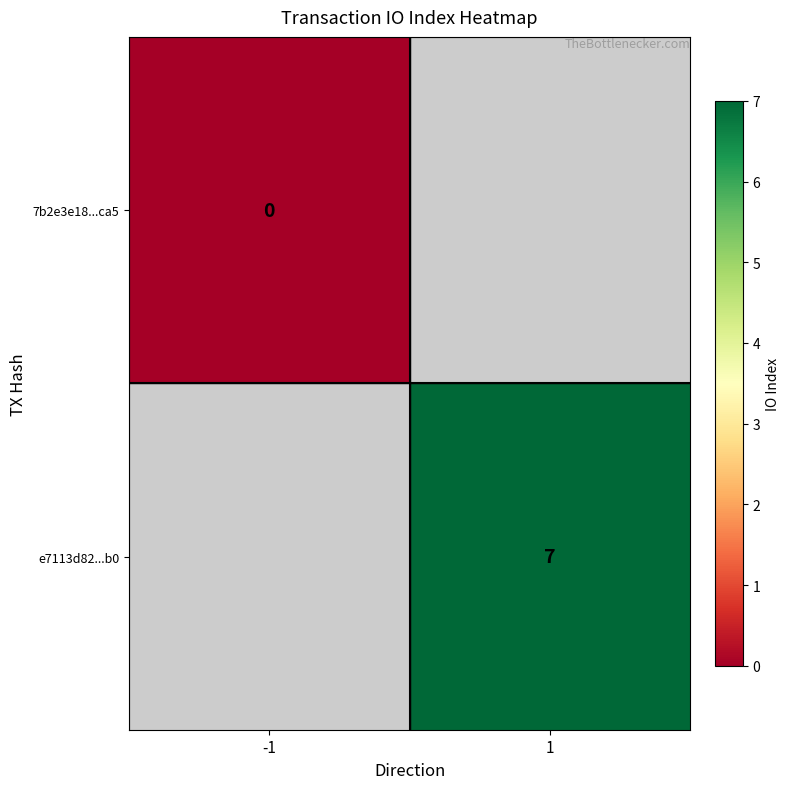

How many series are shown in this chart?

2